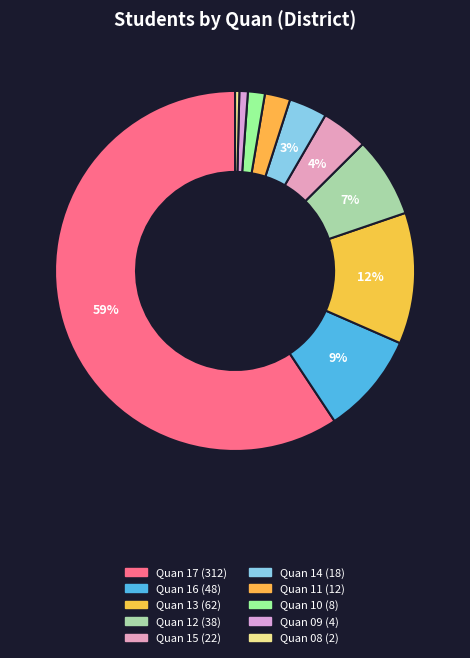

How many slices are in this pie chart?

10